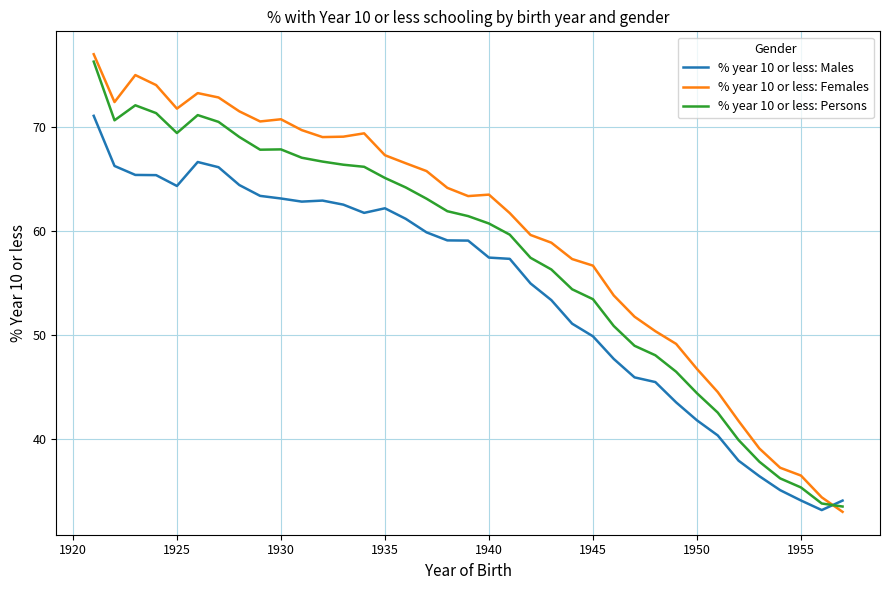

What is the difference between the second highest and minimum values in the % year 10 or less: Persons series?

38.5